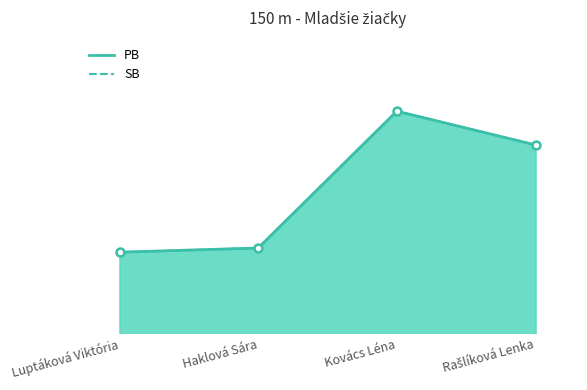

What is the value of the SB point at the 3rd from the left?

27.1